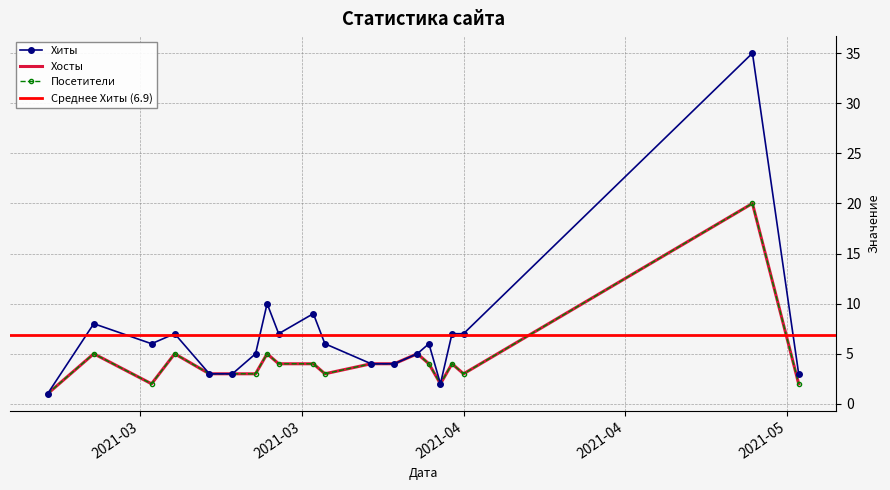

Where is Посетители nearest to the value 10?

2021-03-05